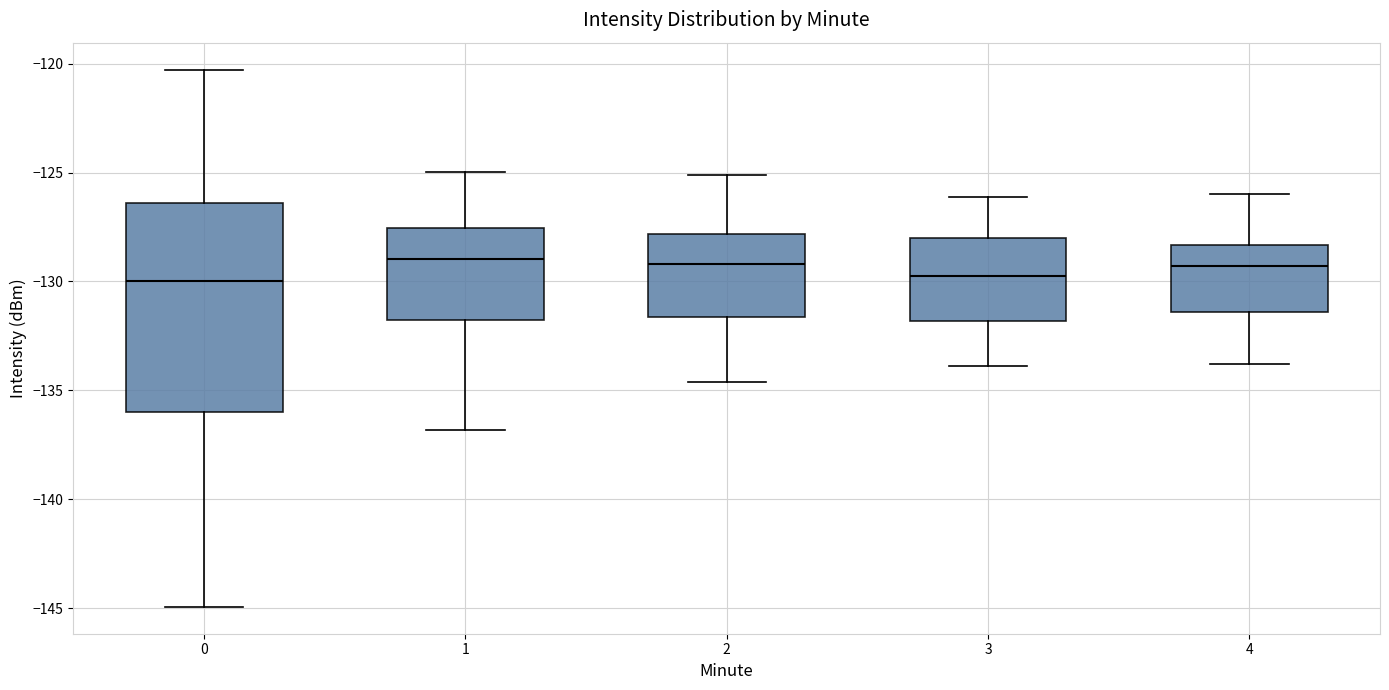

Reading left to right, transcribe this box plot: for each box, give where its median line is, the range the box spans, and where its two whiskers end, as read against the y-axis. The values are not printed on the chart, so give them approximately, as read against the axis.

0: median -130.0, box -136.0 to -126.5, whiskers -145.0 to -120.5
1: median -129.0, box -132.0 to -127.5, whiskers -137.0 to -125.0
2: median -129.0, box -131.5 to -128.0, whiskers -134.5 to -125.0
3: median -129.5, box -132.0 to -128.0, whiskers -134.0 to -126.0
4: median -129.5, box -131.5 to -128.5, whiskers -134.0 to -126.0